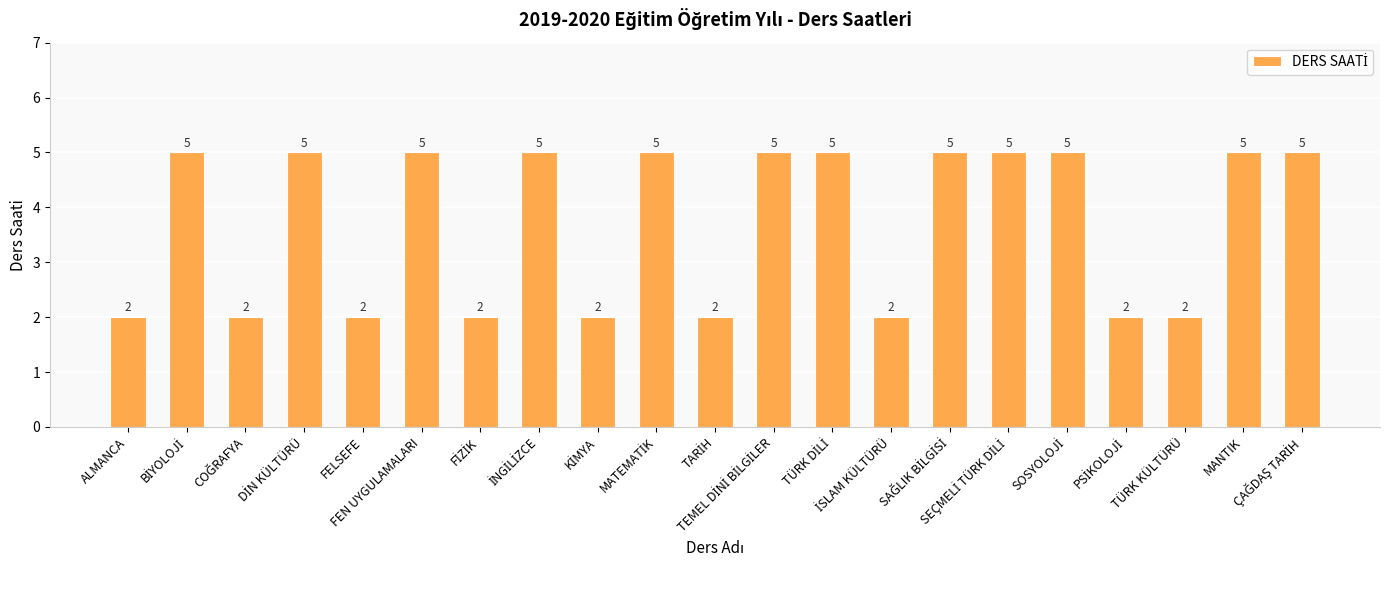

Are the bars horizontal?

No